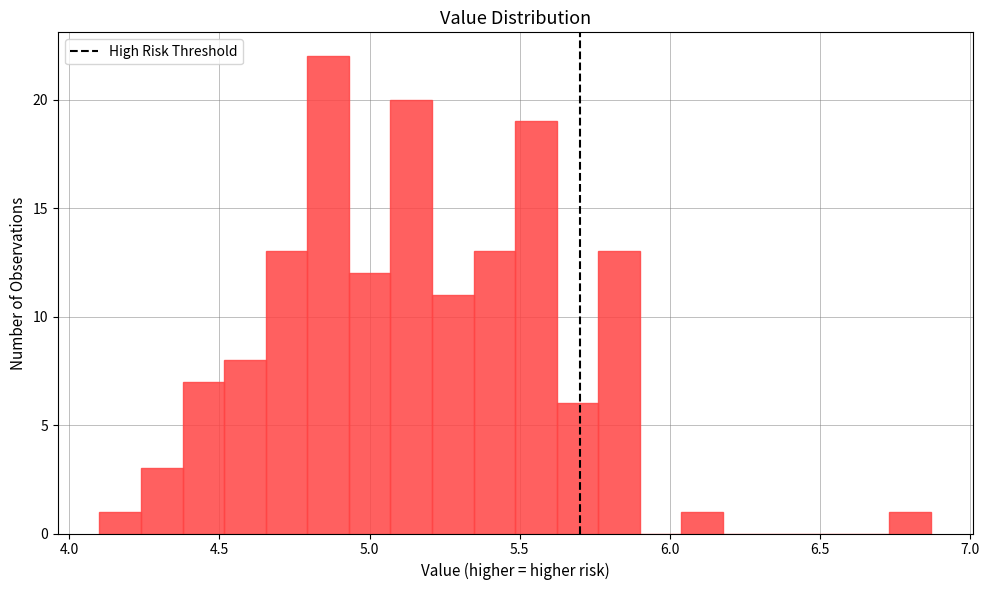

Around what value on the x-axis is the tallest bar? Give the approximate position of its centre, as read against the axis.

4.85